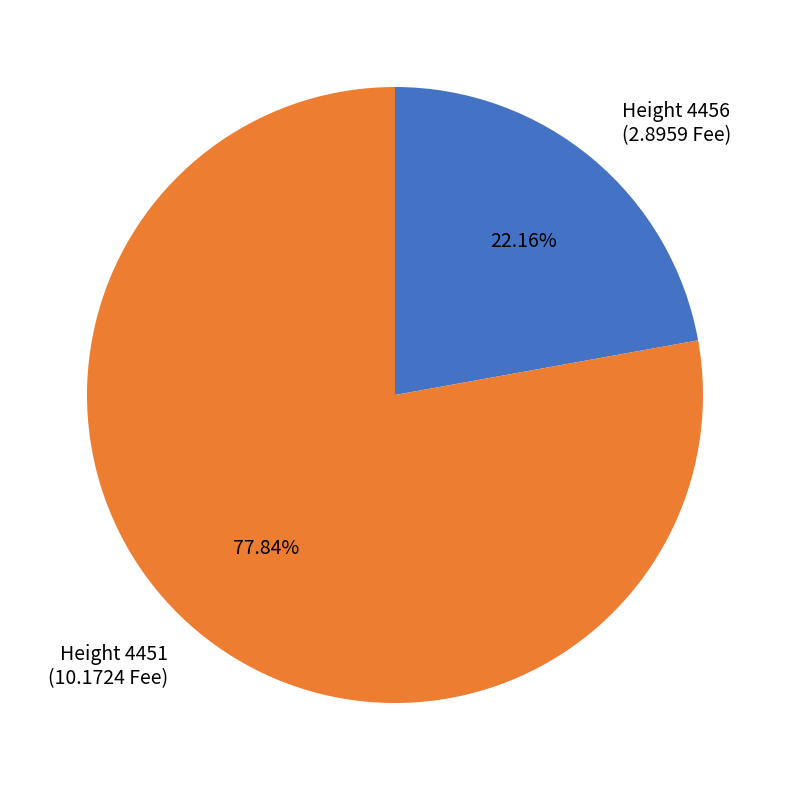

Does any single category account for the majority?

Yes